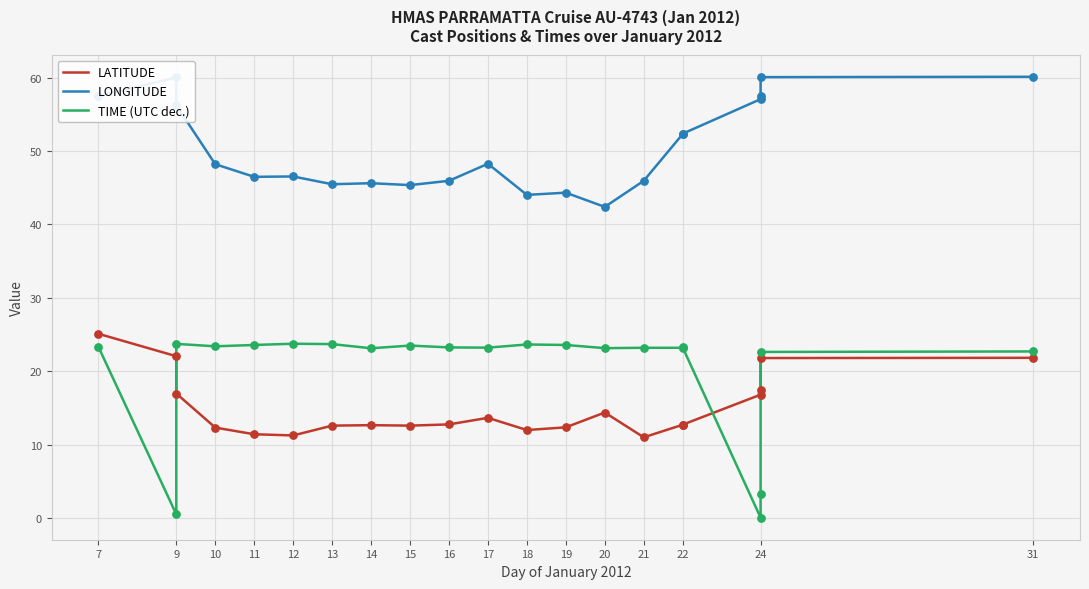

Which series has the largest total across all categories?

LONGITUDE